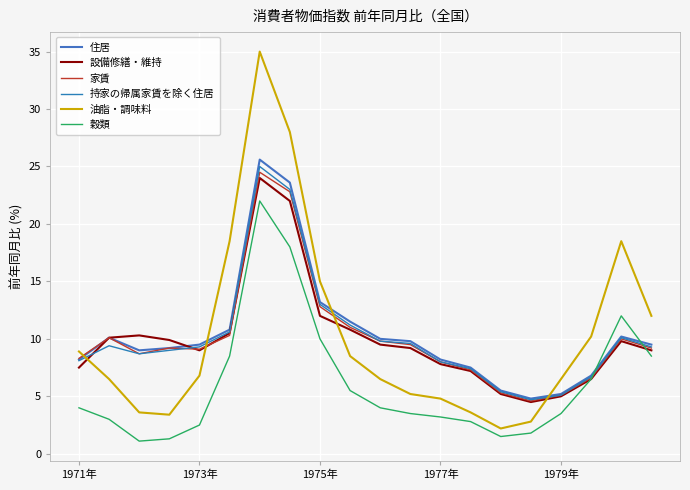

Does the chart have visible grid lines?

Yes